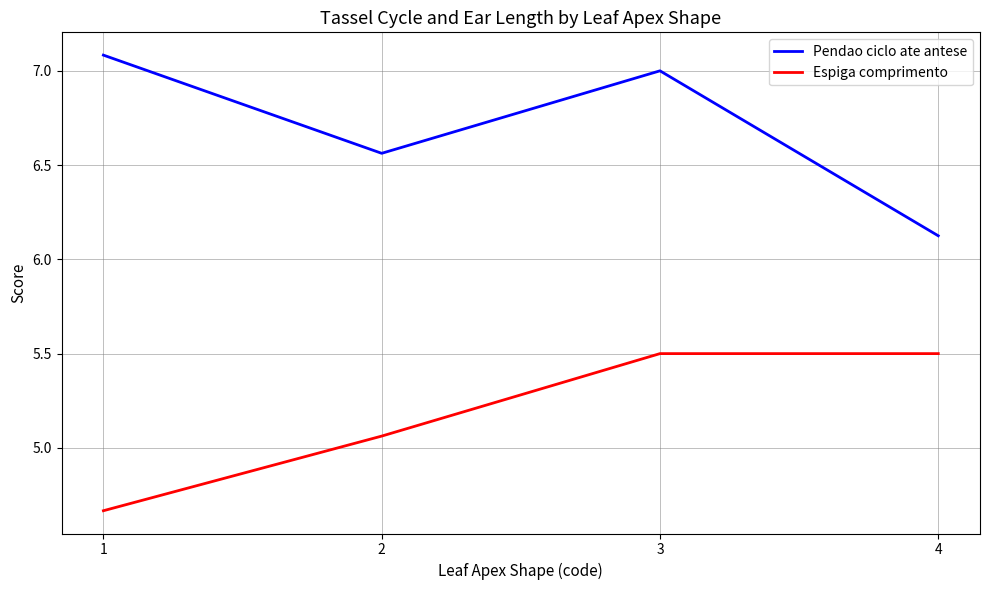

What is the total value across all series at 3?

12.5